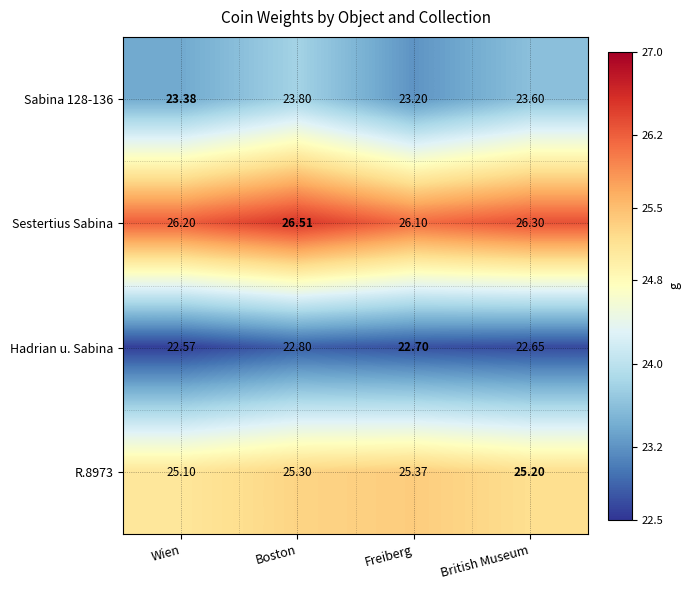

Between Wien and Freiberg, which series saw the biggest shift?

R.8973